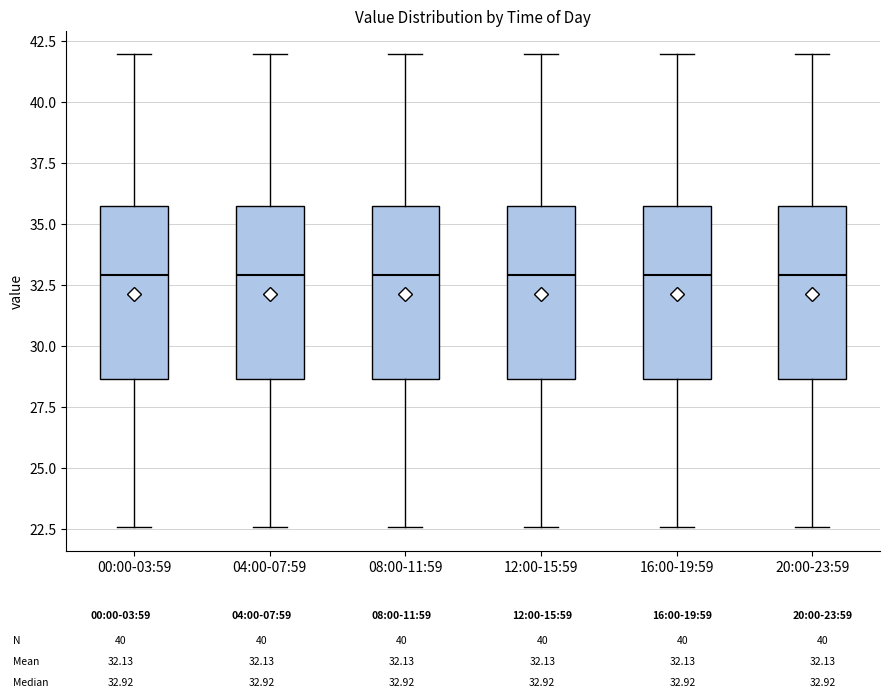

Reading left to right, read every box against the y-axis: the position of its median line, the range the box covers, and the ends of its whiskers. The values are not printed on the chart, so give them approximately, as read against the axis.

00:00-03:59: median 33.0, box 28.5 to 35.5, whiskers 22.5 to 42.0
04:00-07:59: median 33.0, box 28.5 to 35.5, whiskers 22.5 to 42.0
08:00-11:59: median 33.0, box 28.5 to 35.5, whiskers 22.5 to 42.0
12:00-15:59: median 33.0, box 28.5 to 35.5, whiskers 22.5 to 42.0
16:00-19:59: median 33.0, box 28.5 to 35.5, whiskers 22.5 to 42.0
20:00-23:59: median 33.0, box 28.5 to 35.5, whiskers 22.5 to 42.0